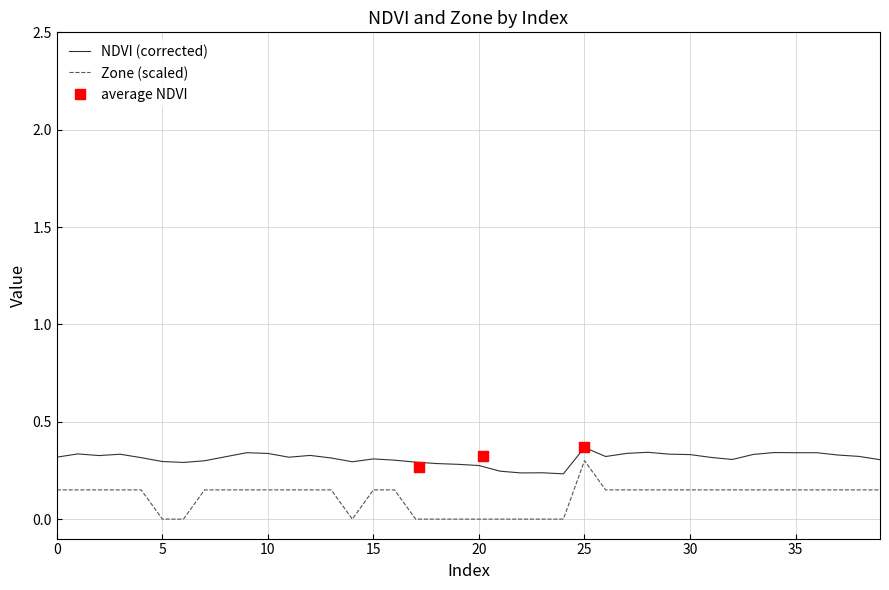

At how many categories does at least one series exceed 0?

40